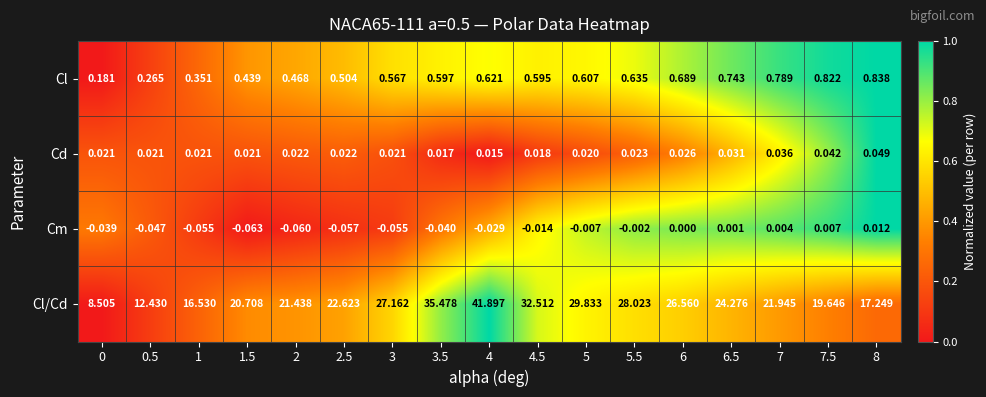

Which series changed the most between 3 and 8?

Cl/Cd